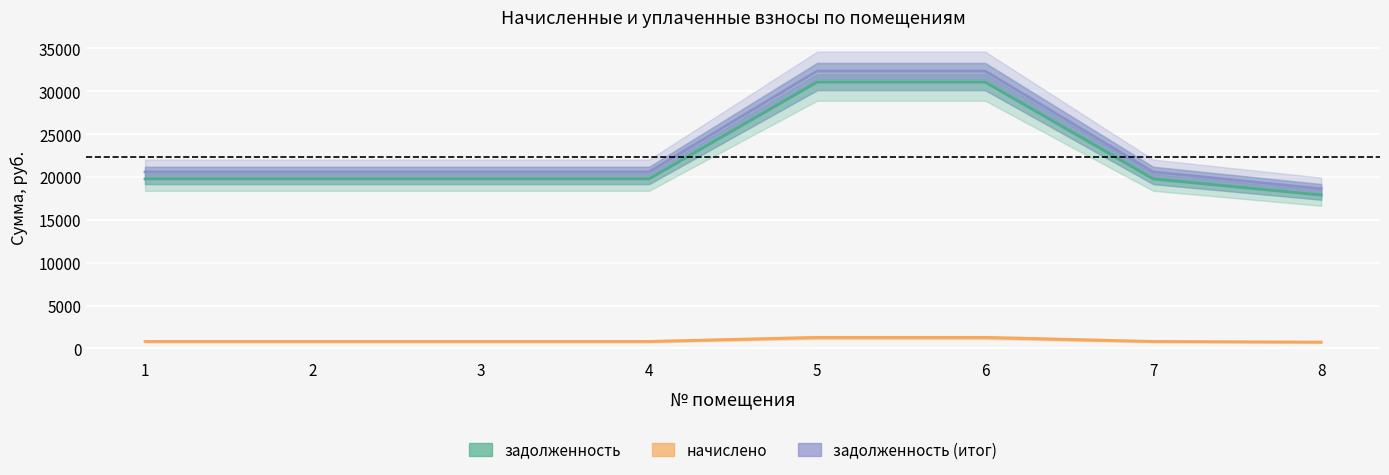

What is the difference between the highest and lowest values at 6?

31078.1